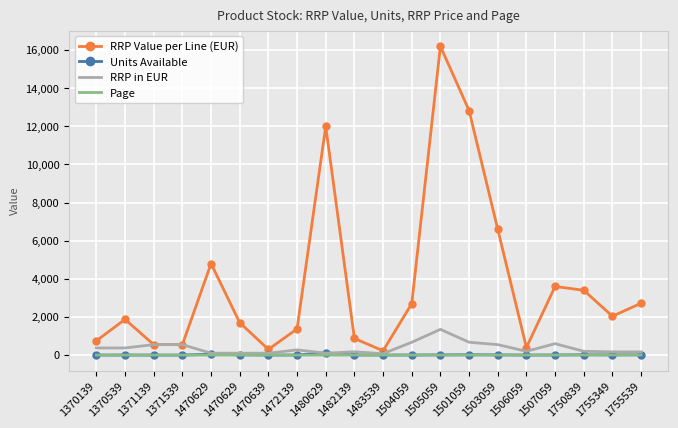

Where does the Page series first go above 3?

1504059